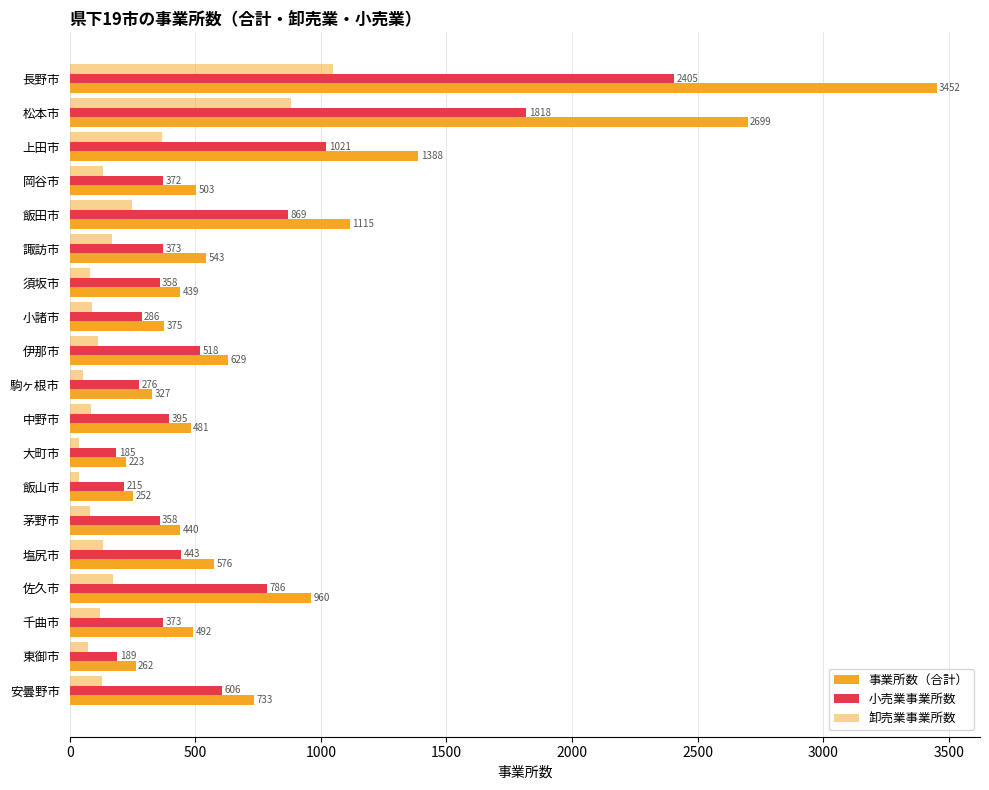

How many values in the 卸売業事業所数 series are below 119?

9